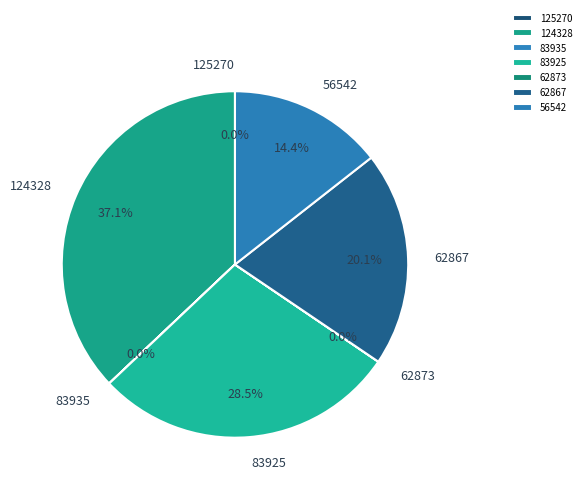

What is the ratio of the value at 62867 to the value at 83925?

0.7